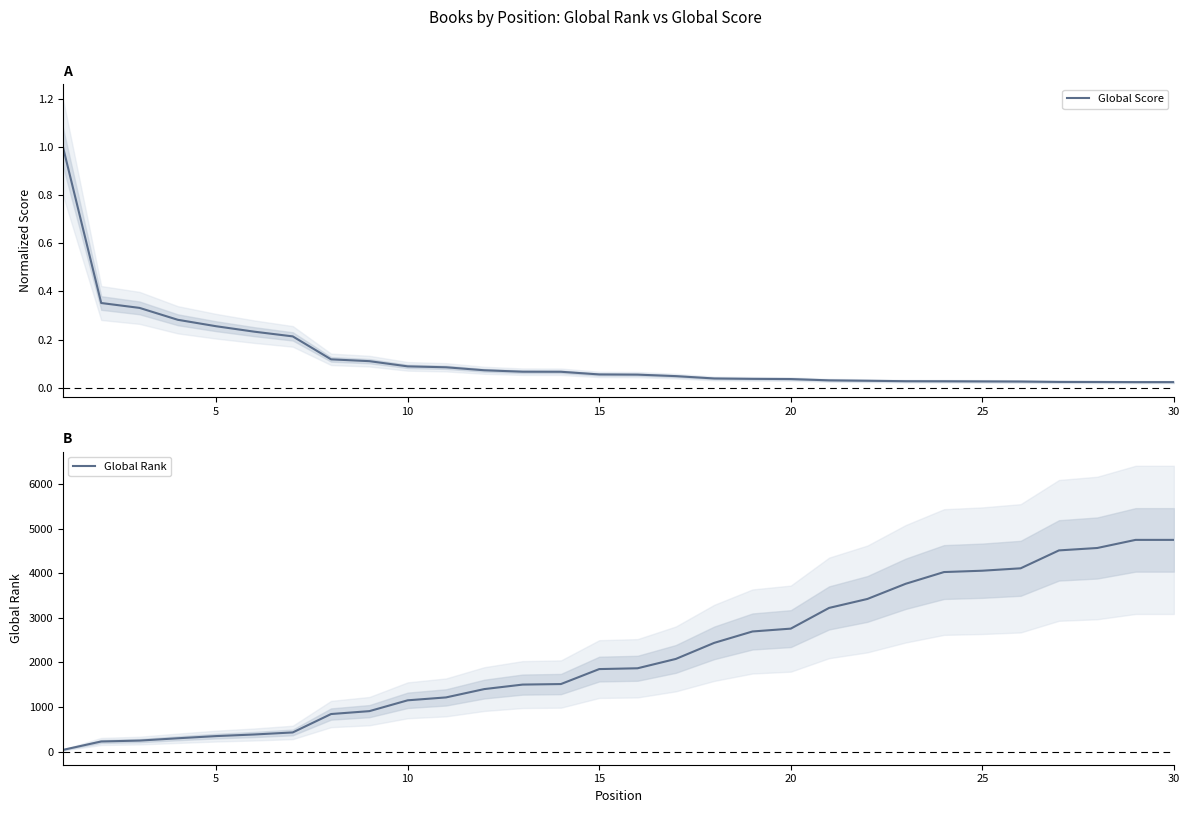

The value of Global Rank at 25 is 6190. True or false?

False